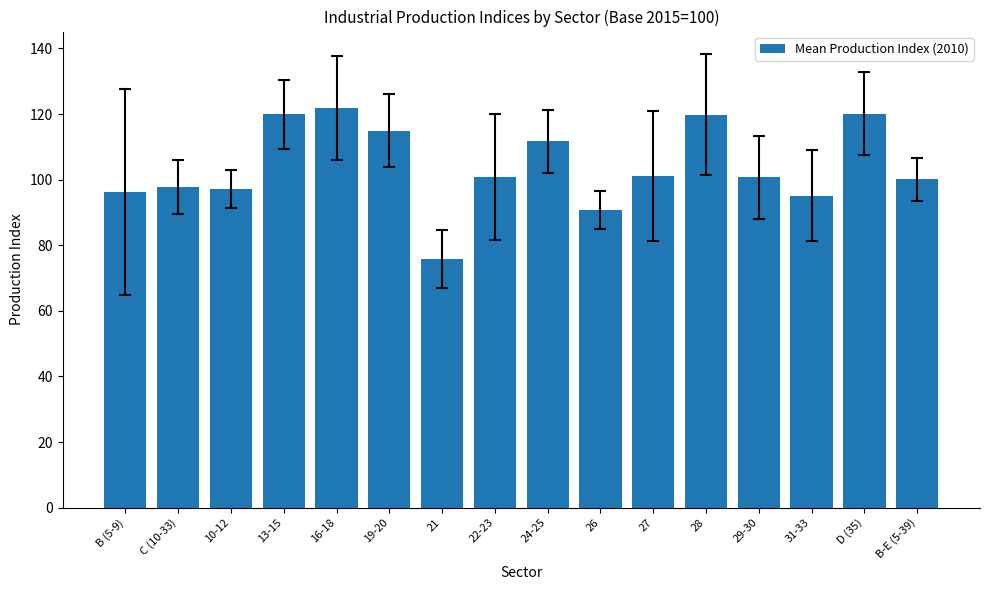

The value at 13-15 is 119.9. True or false?

True